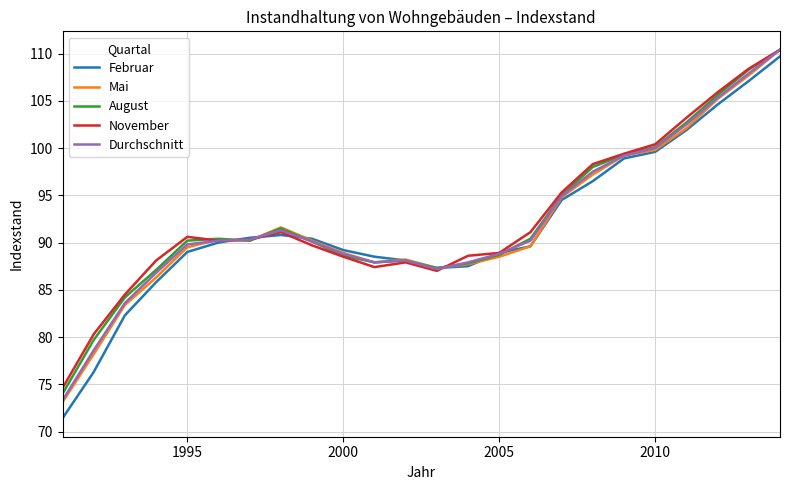

What is the minimum value for Februar?

71.4